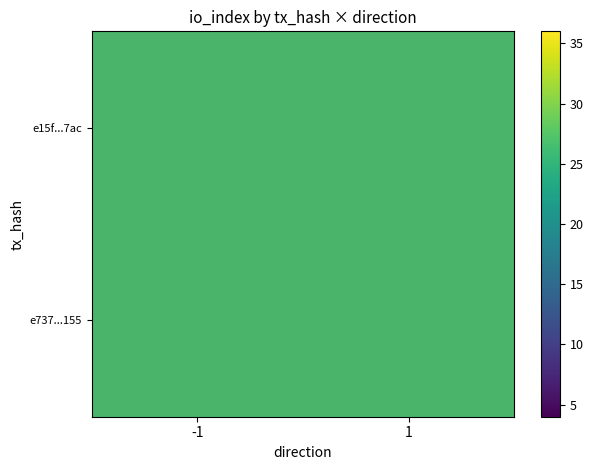

Which category has the lowest value in the e15f...7ac series?

-1